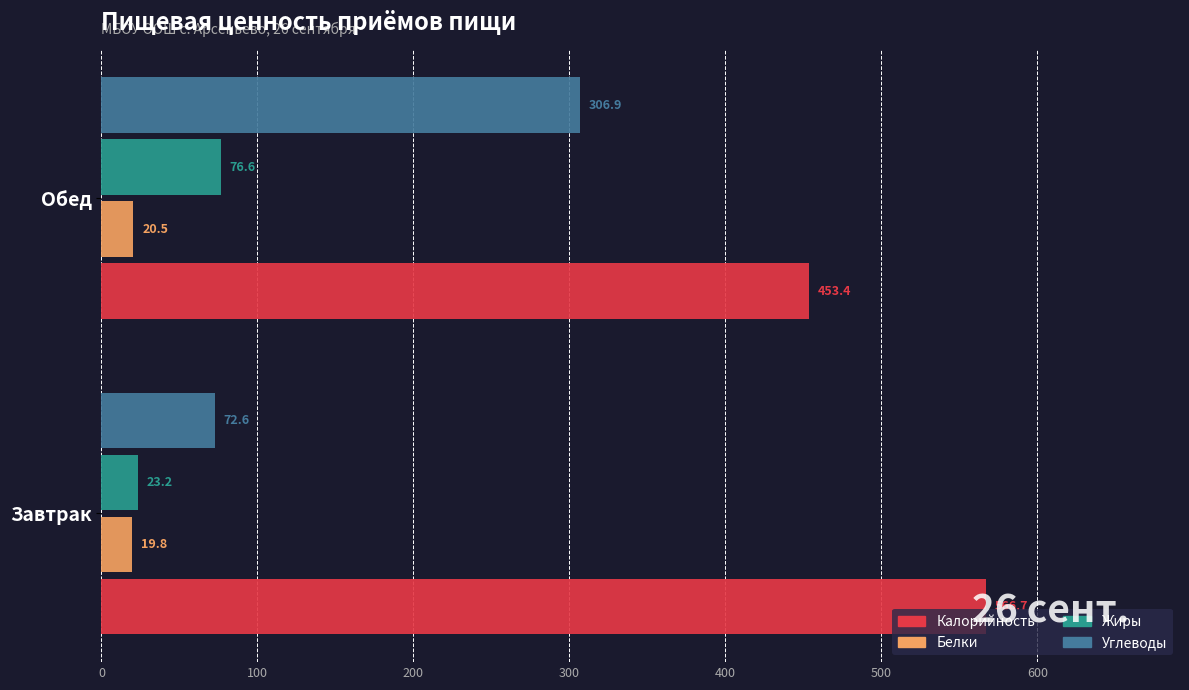

How many values in the Белки series are below 20?

1